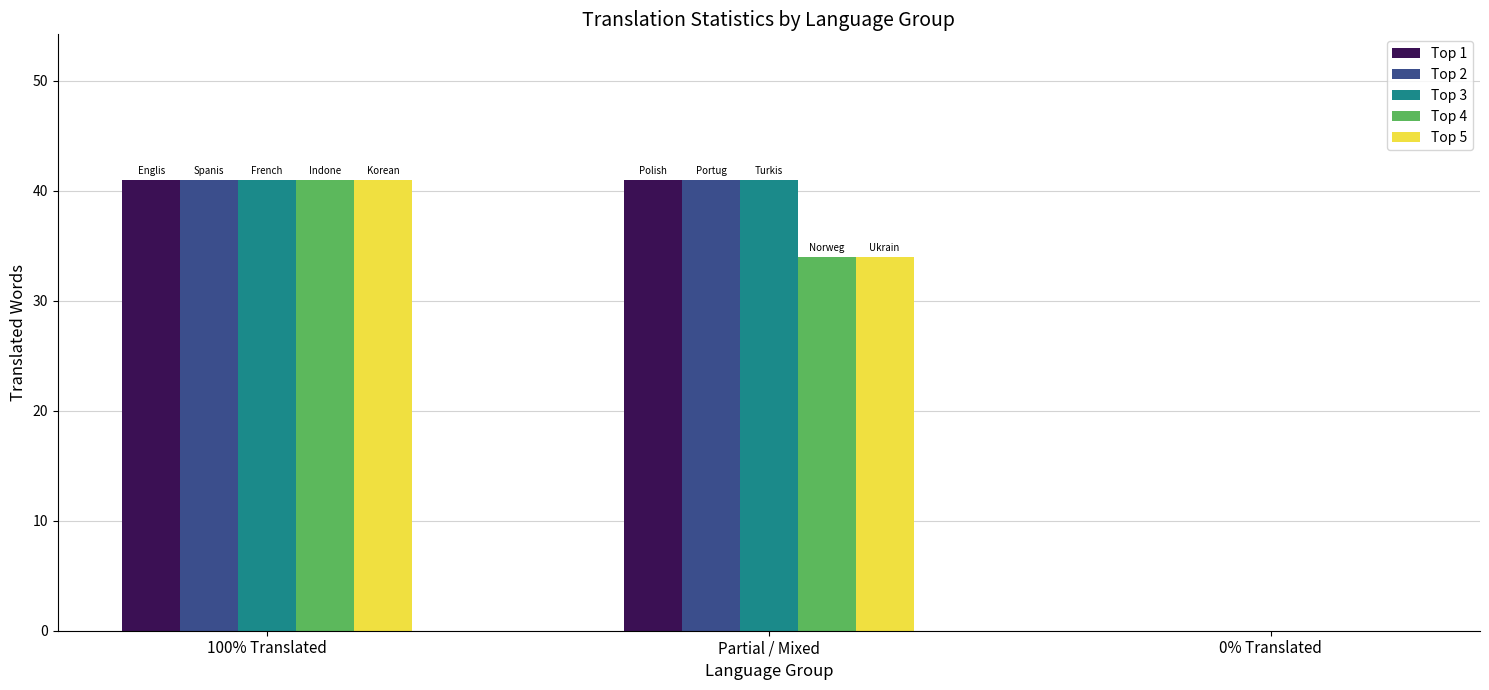

True or false: Top 5 has a value of 60 at 100% Translated.

False